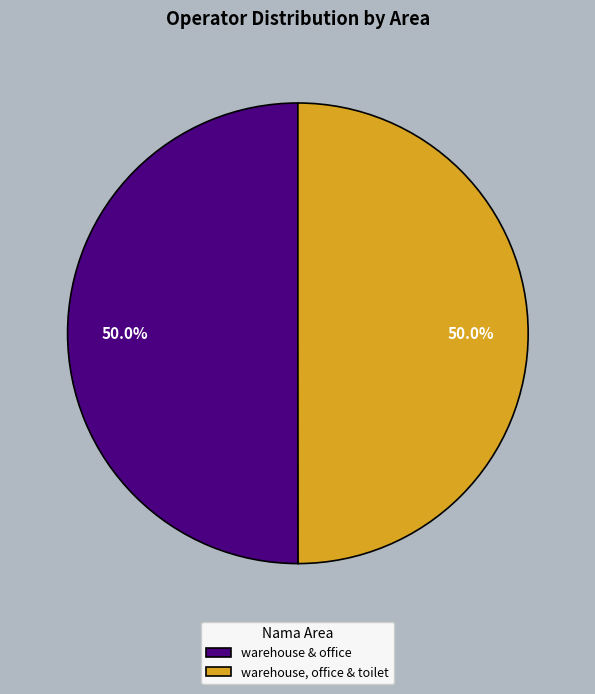

What is the ratio of the value at warehouse & office to the value at warehouse, office & toilet?

1.0